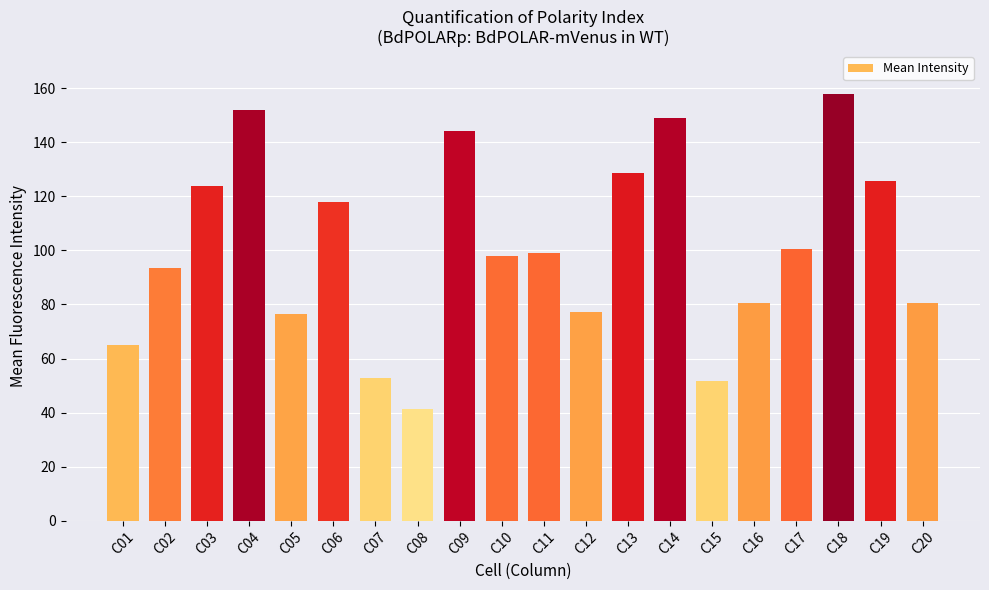

Approximately how many times larger is the value at C14 compared to C09?

1.0